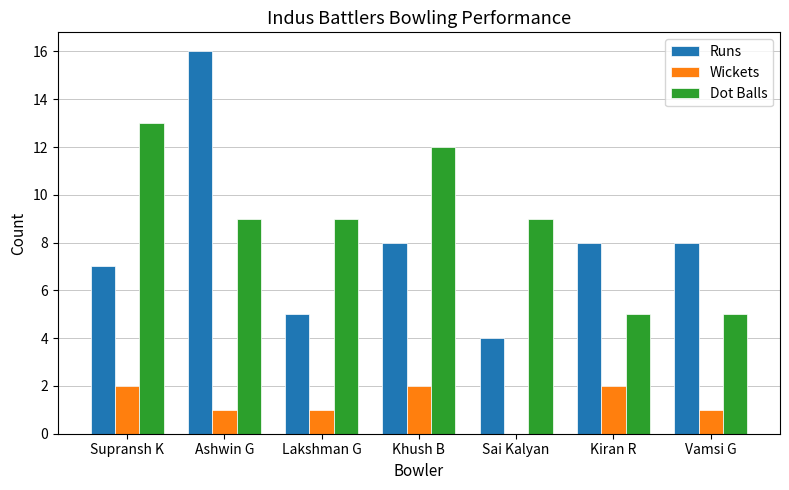

Are the bars grouped side by side (vs. stacked)?

Yes